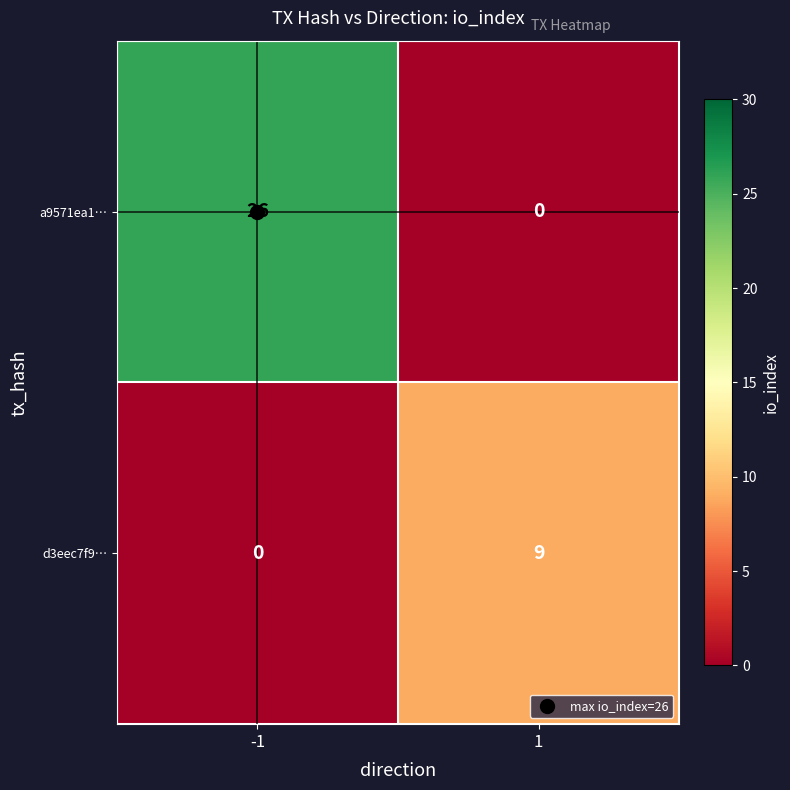

What is the difference between the maximum and minimum values in the d3eec7f9… series?

9